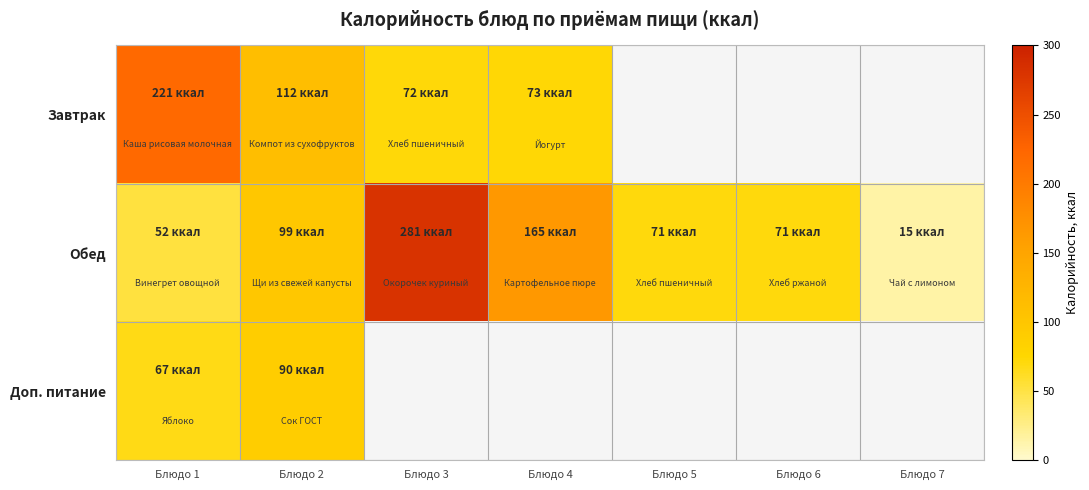

List the series in order of their peak value, lowest first.

Доп. питание, Завтрак, Обед